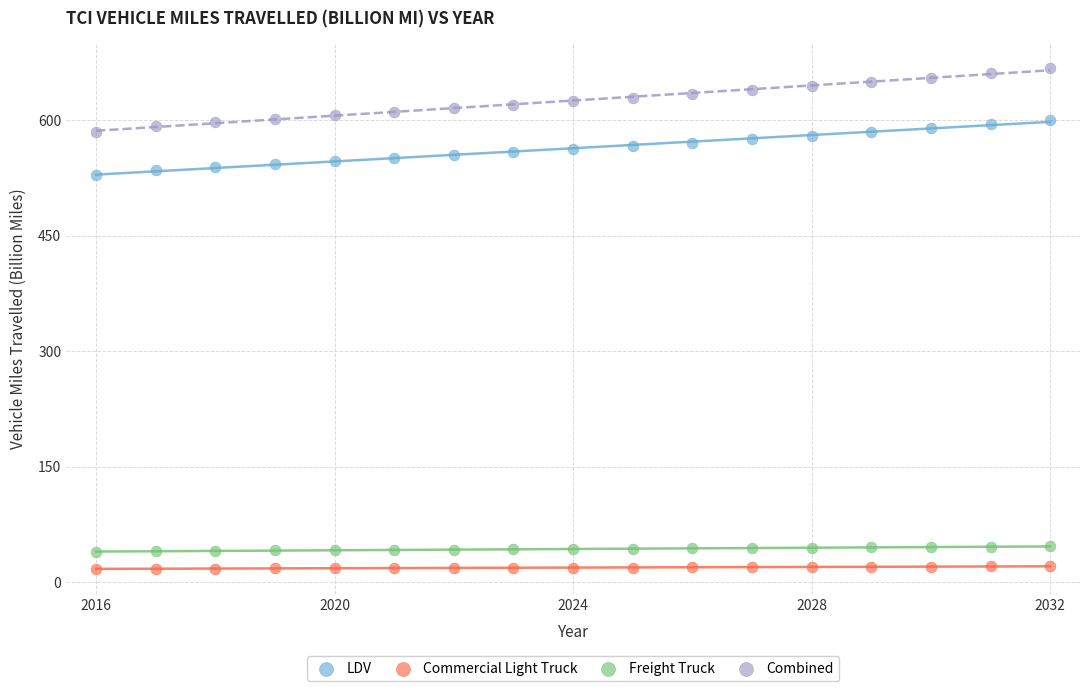

What is the X range (max minus min) for the scatter plot?

16.0